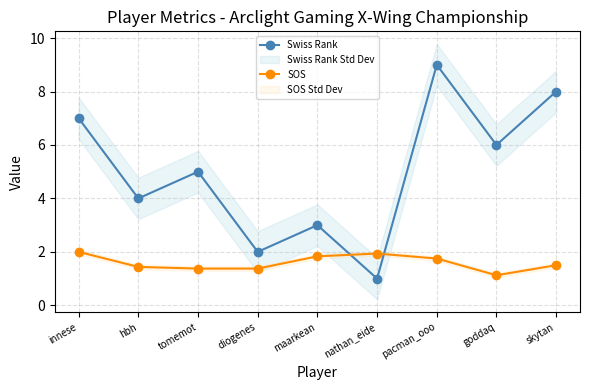

Which series ends up on top after the final intersection of Swiss Rank and SOS?

Swiss Rank